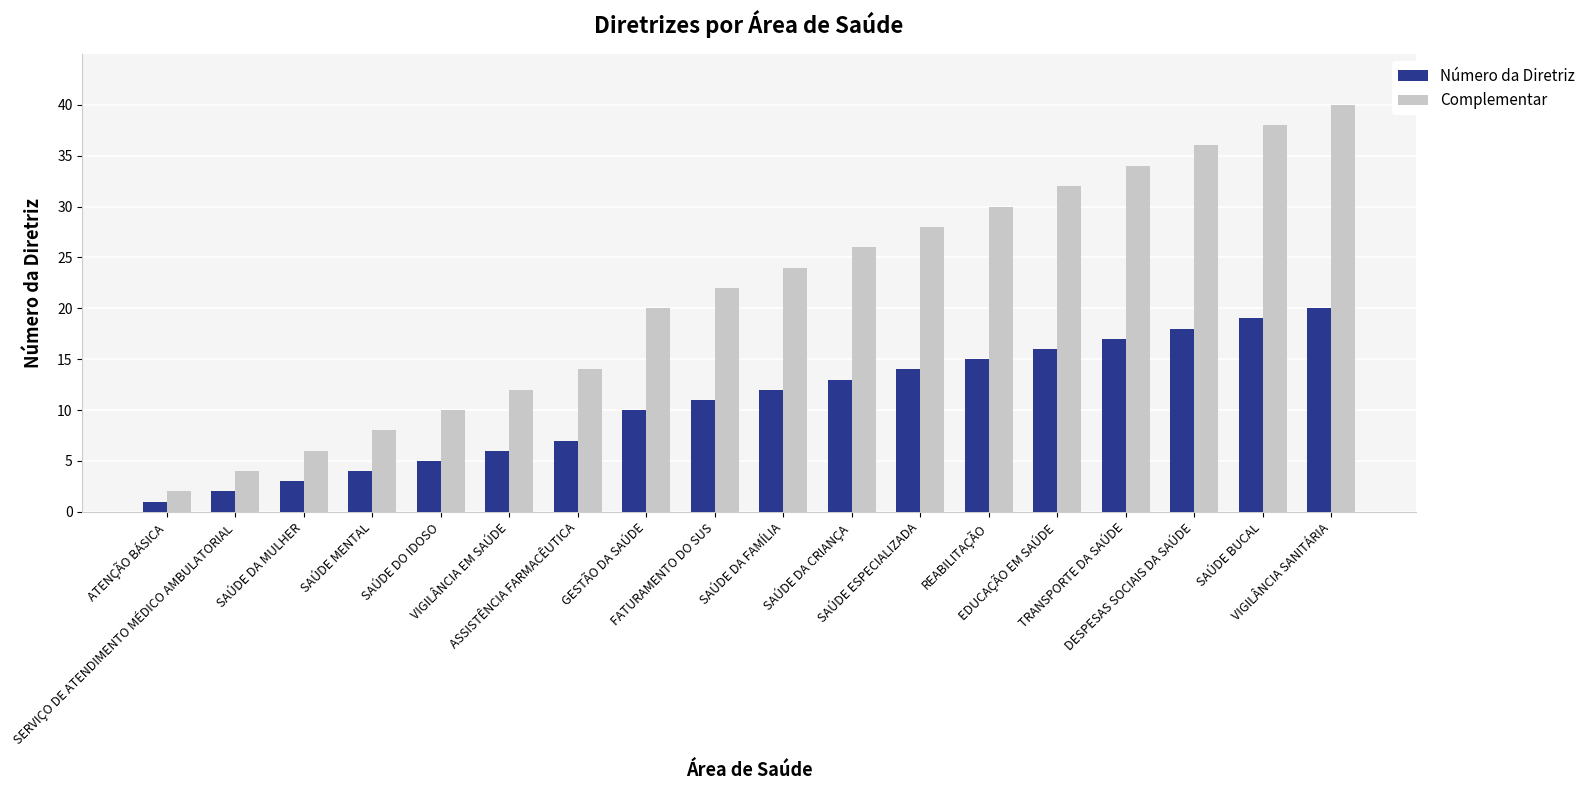

True or false: Número da Diretriz has a value of 3 at SAÚDE DA MULHER.

True